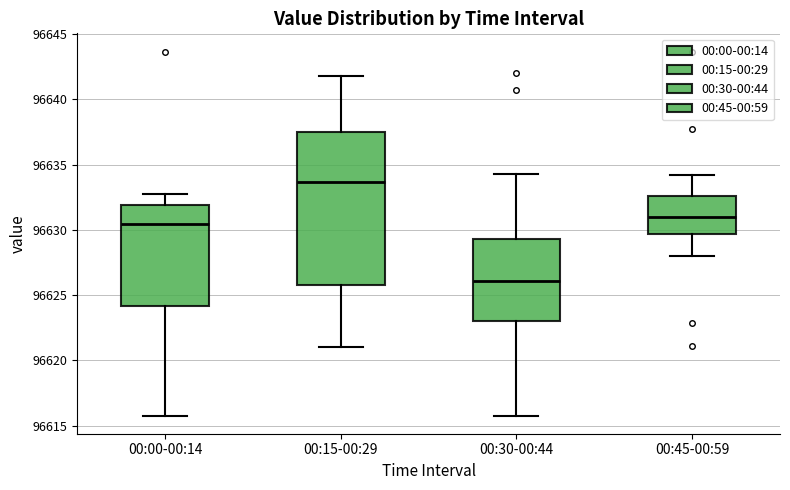

Comparing the boxes themselves (not the whiskers), which one is the tallest?

00:15-00:29